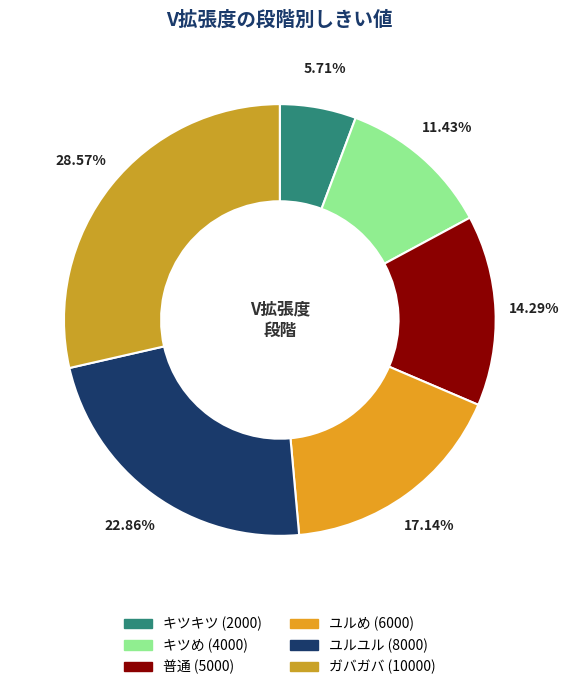

Which category has the smallest portion of the pie?

キツキツ